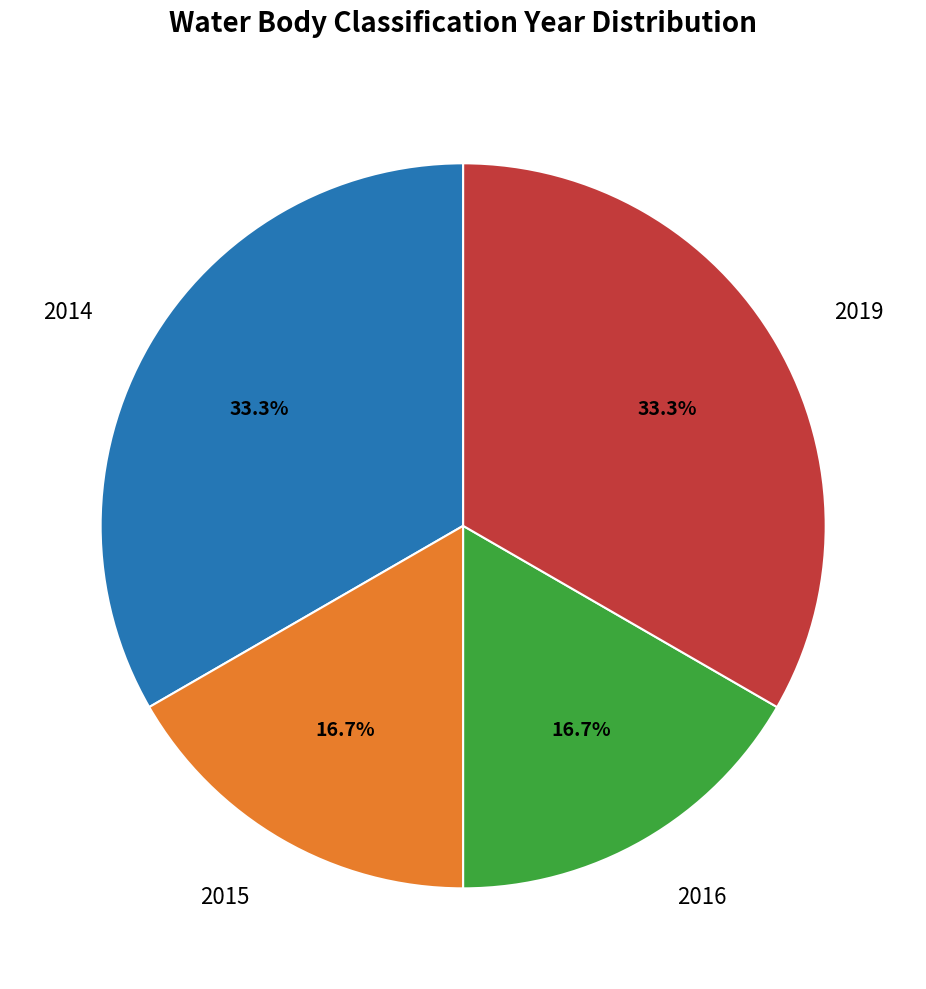

Is there a majority slice in this chart?

No